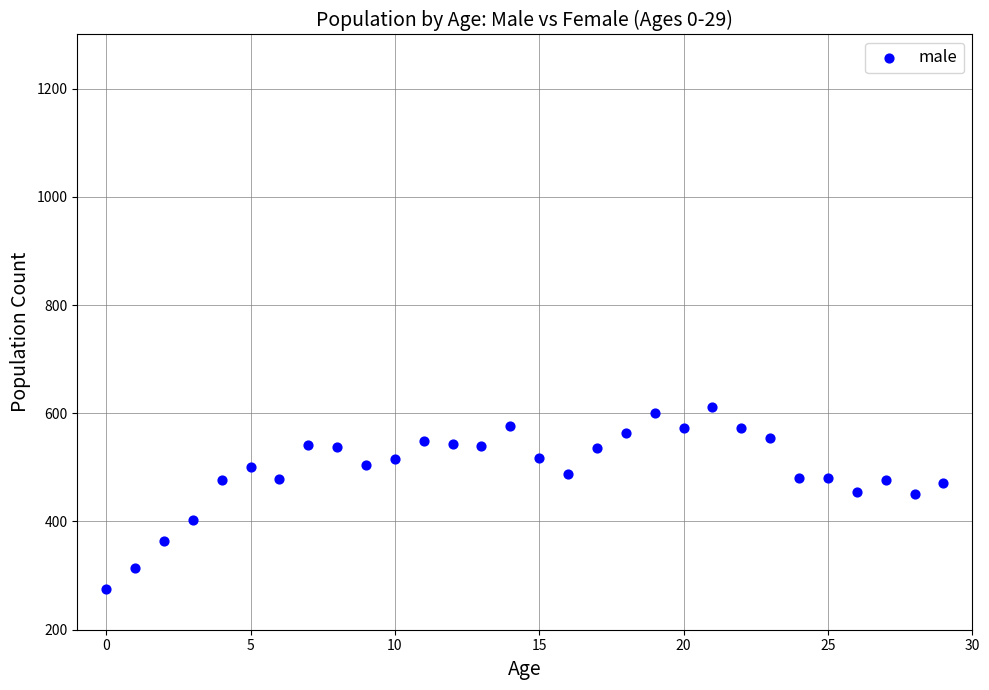

What is the range of Y values (max minus min)?

335